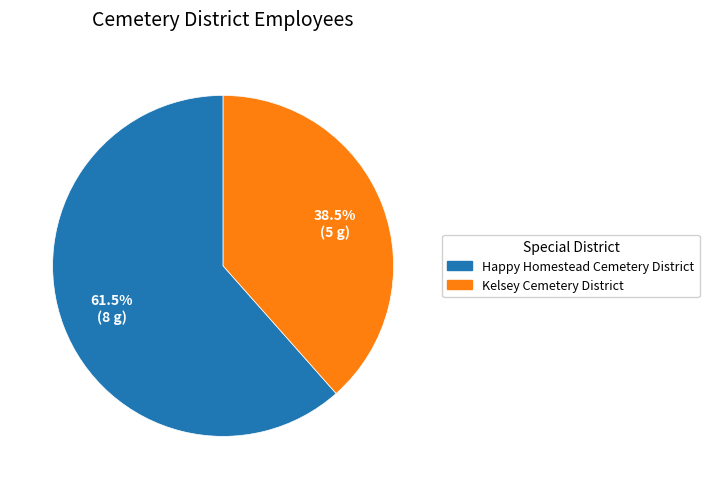

Does Kelsey Cemetery District account for over 50% of the chart?

No